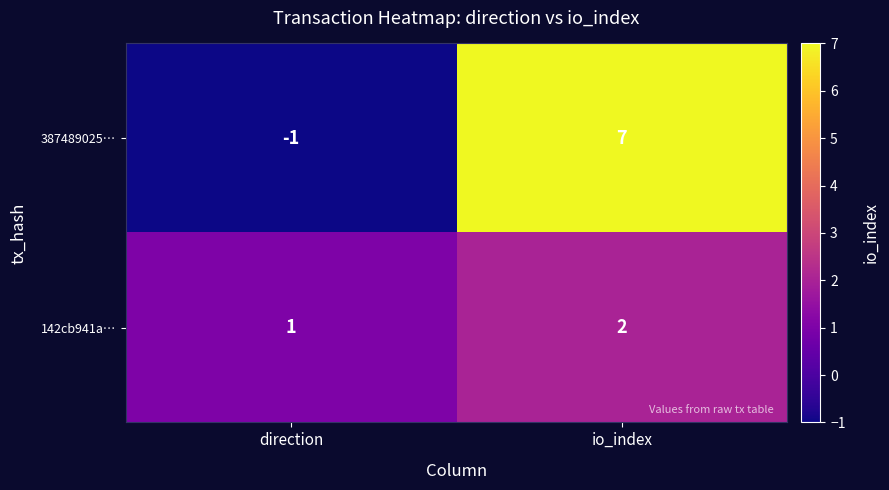

At how many categories does at least one series exceed 5?

1